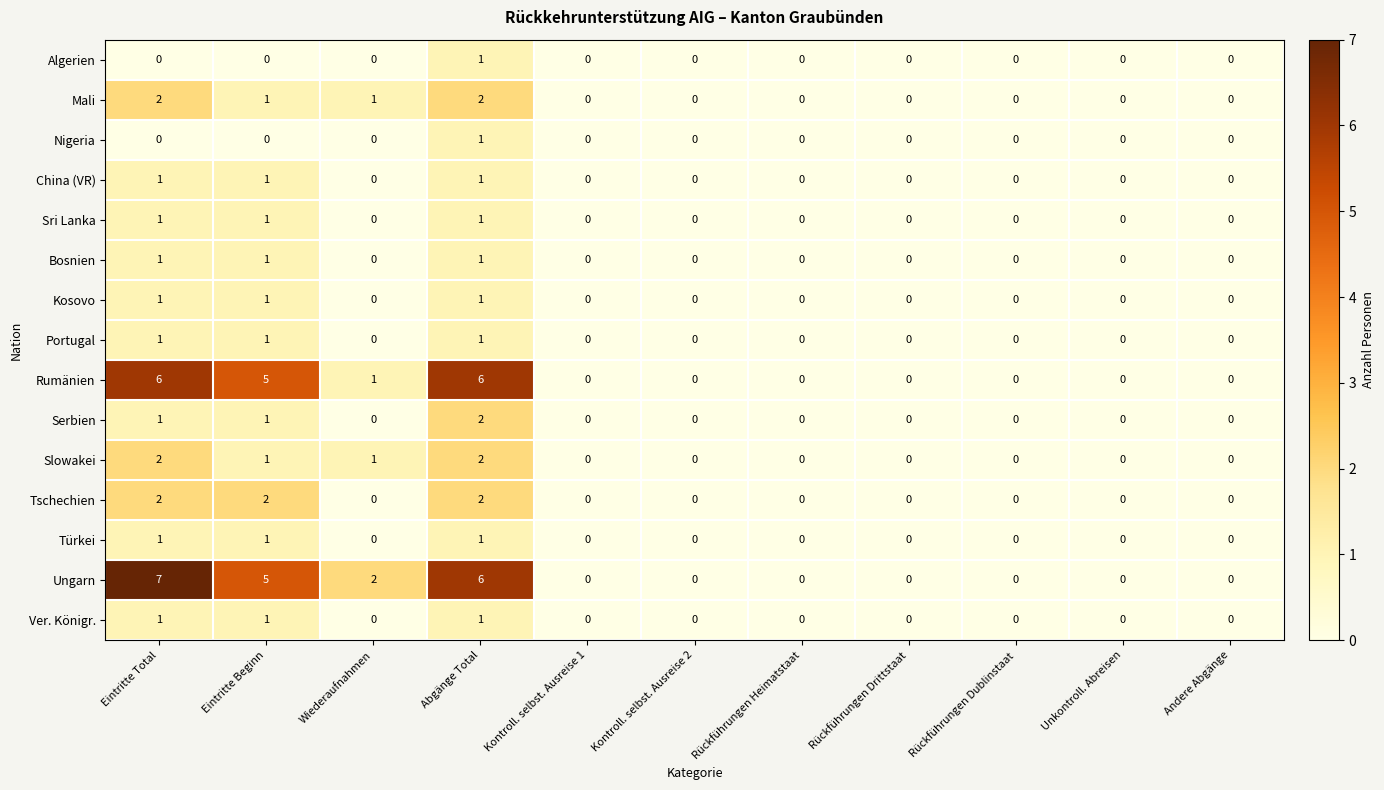

What is the difference between the maximum and minimum values in the Ungarn series?

7